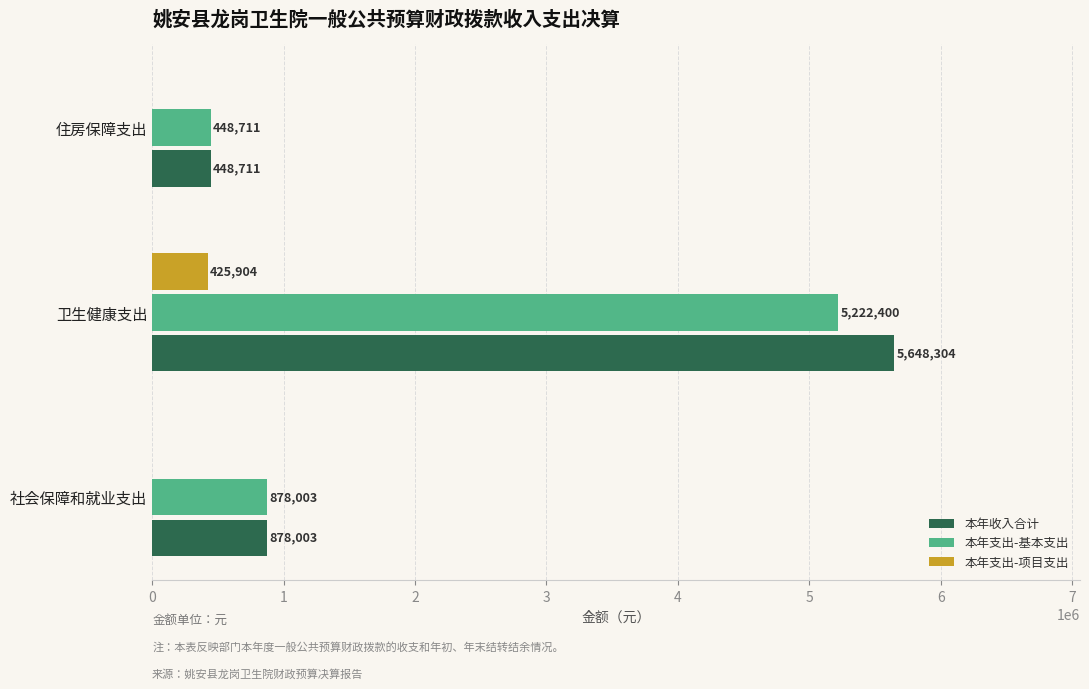

What is the highest value of the 本年支出-基本支出 series?

5222399.7